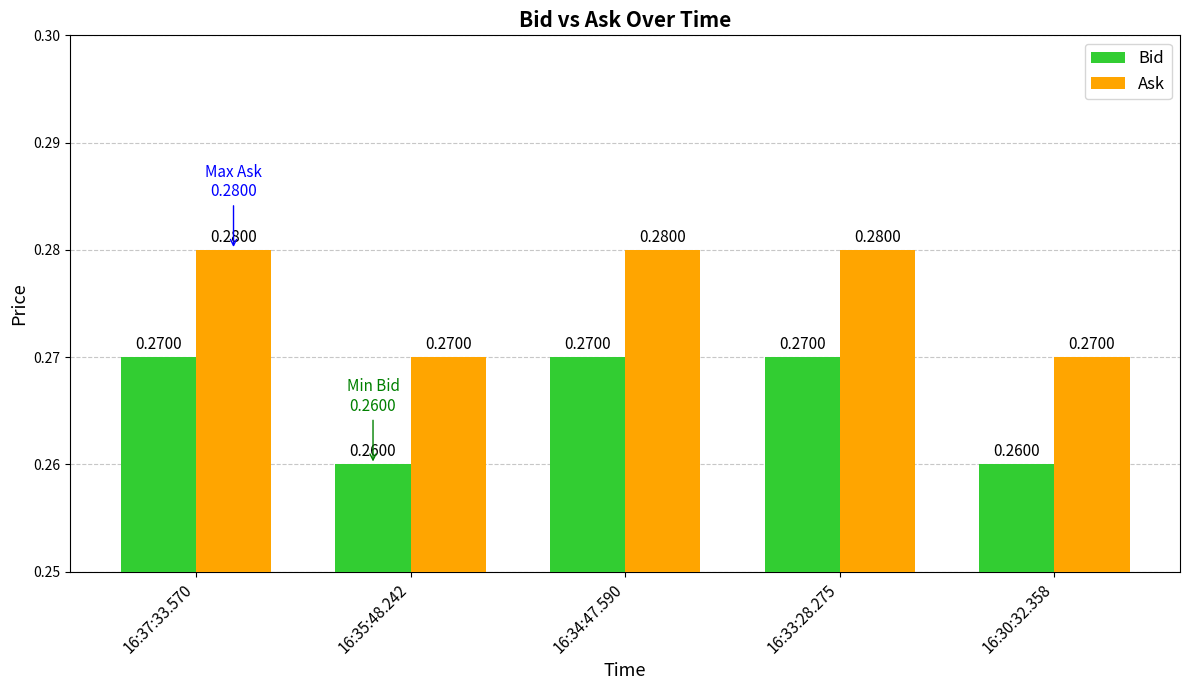

Rank the series by their maximum value, from lowest to highest.

Bid, Ask